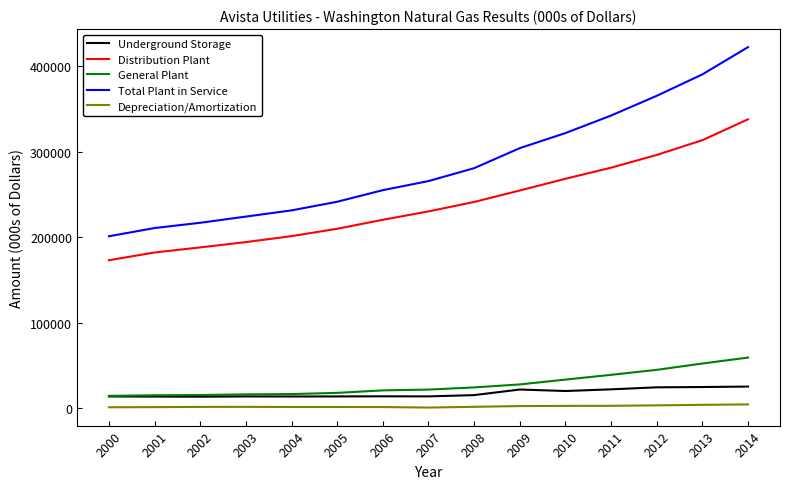

Rank the series by their maximum value, from lowest to highest.

Depreciation/Amortization, Underground Storage, General Plant, Distribution Plant, Total Plant in Service